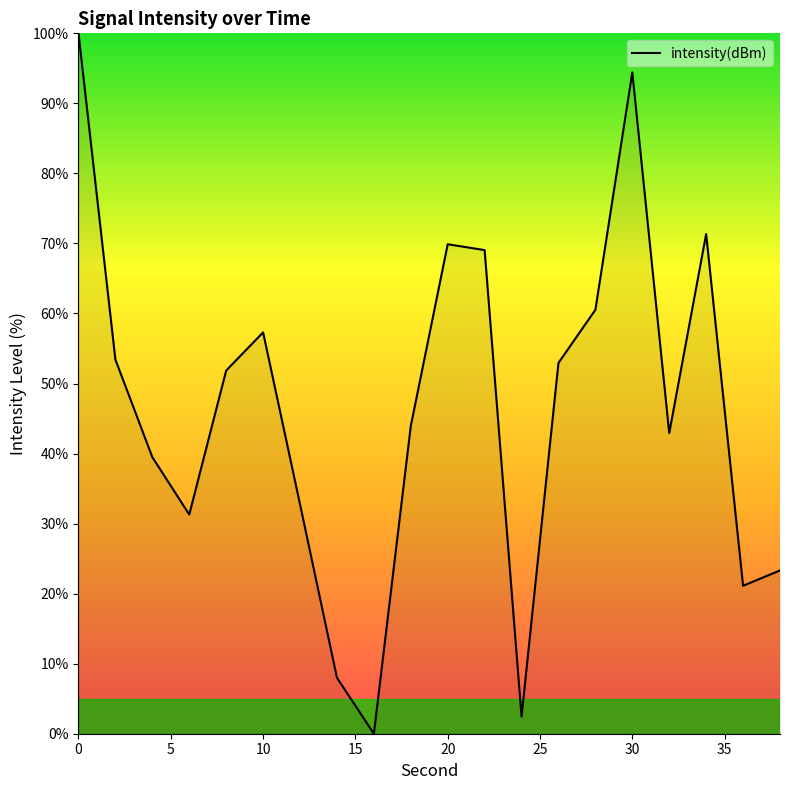

What is the greatest value displayed?

100.0